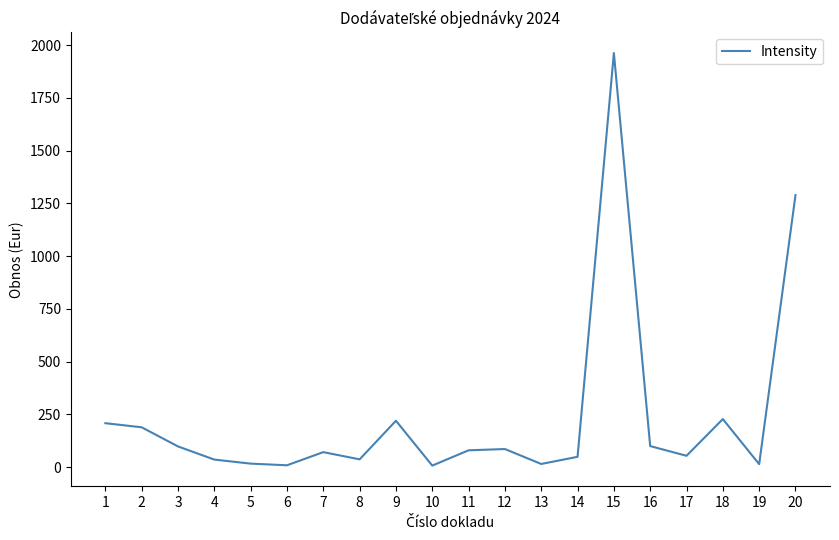

The value at 12 is 86.0. True or false?

True